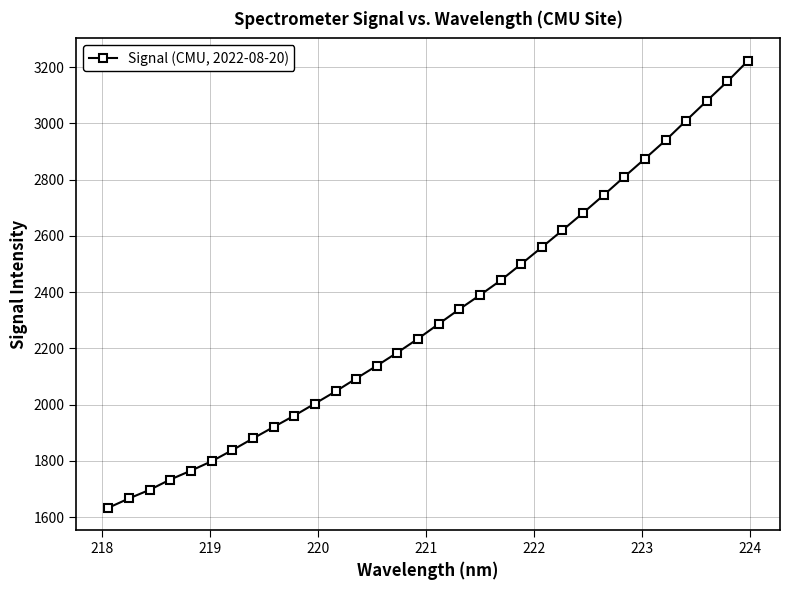

What is the average value?

2320.4